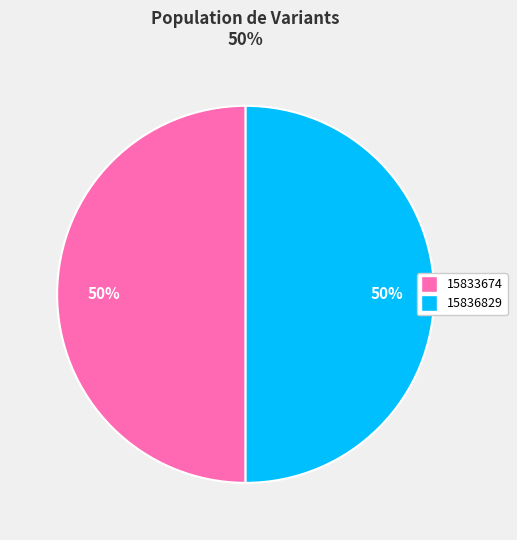

To the nearest percent, what is the combined percentage of 15833674 and 15836829?

100%